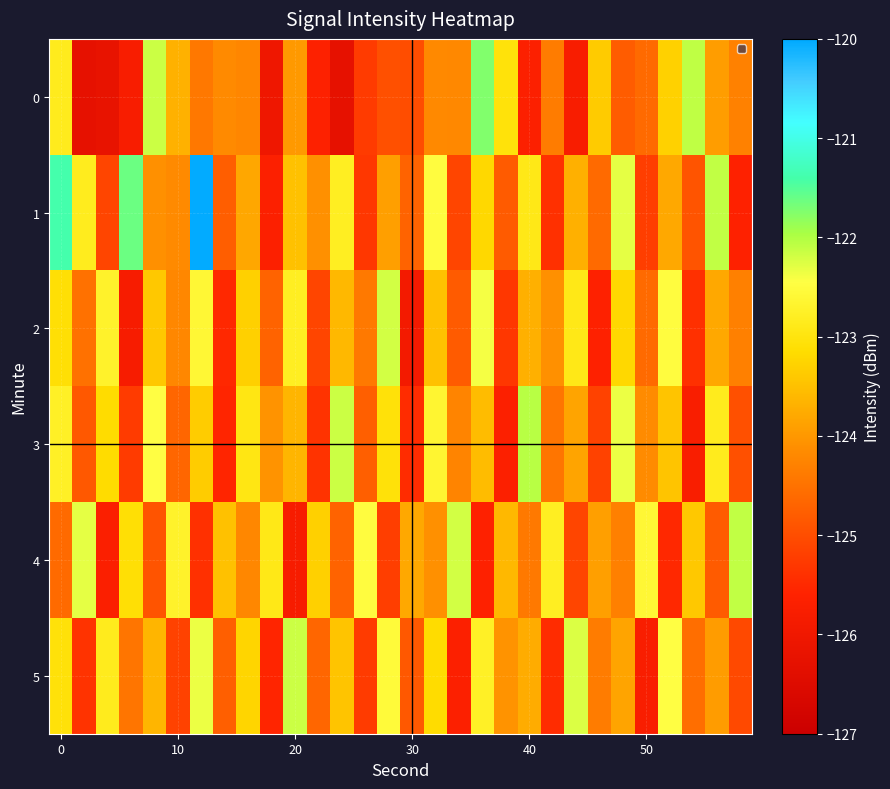

Count the number of categories in the chart.

30